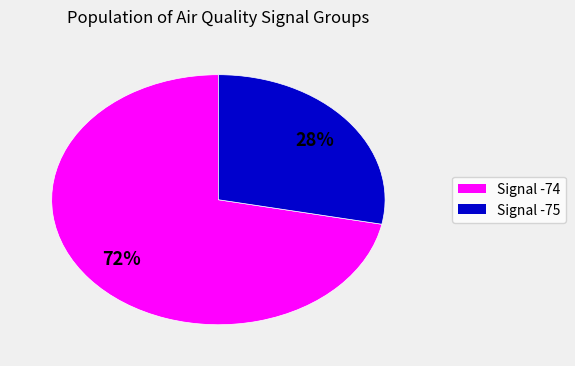

Count the number of slices in the pie.

2